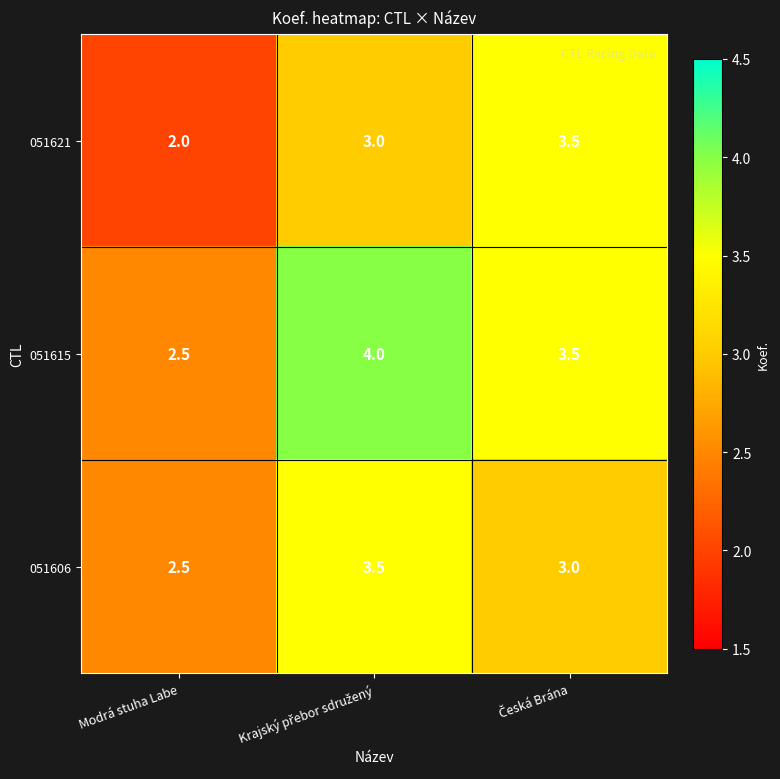

Rank the series by their average value, from highest to lowest.

051615, 051606, 051621